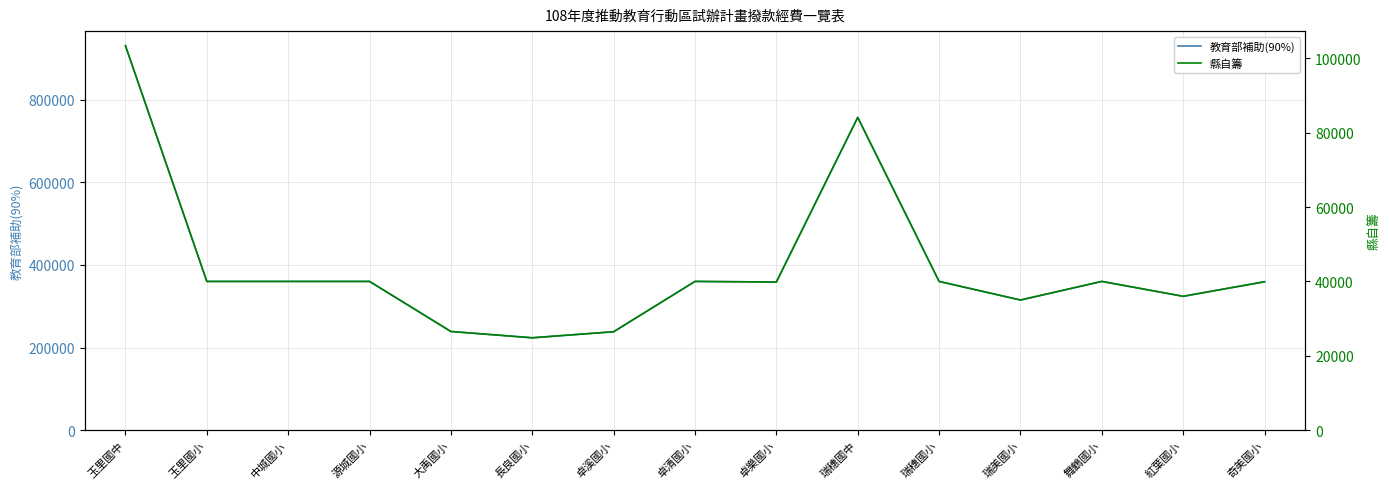

What is the approximate value of 教育部補助(90%) at 瑞穗國中?

756785